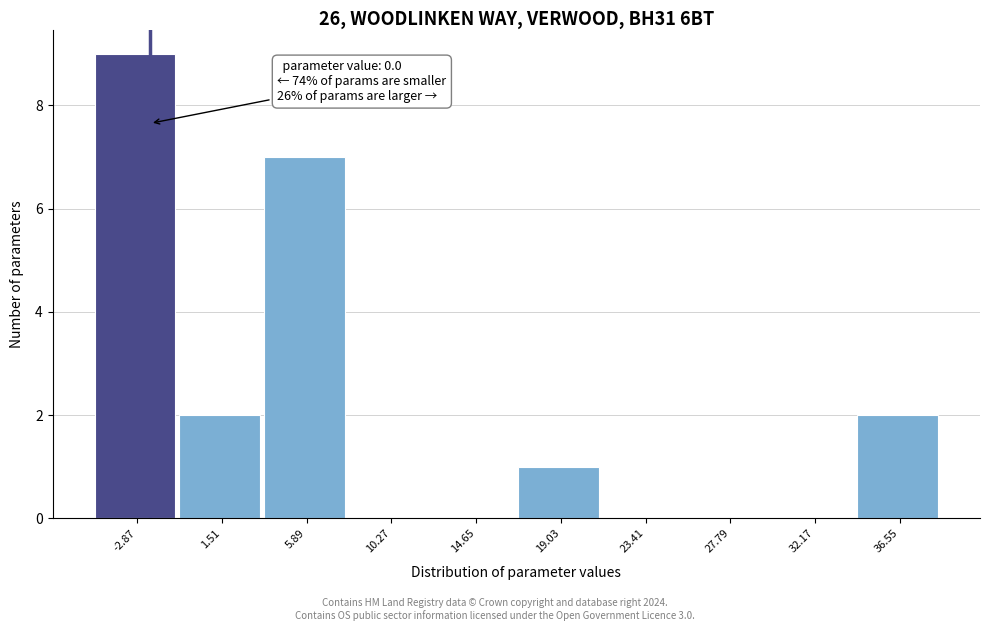

Reading right to left, list all the values displayed in this chart.

36.55=2	32.17=0	27.79=0	23.41=0	19.03=1	14.65=0	10.27=0	5.89=7	1.51=2	-2.87=9